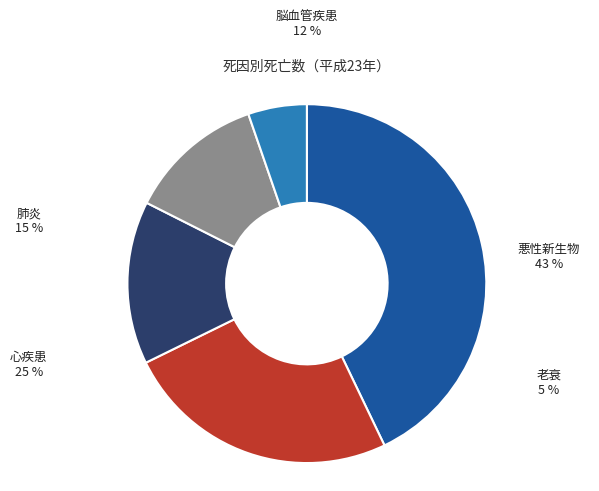

To the nearest percent, what is the combined percentage of 脳血管疾患 and 肺炎?

27%